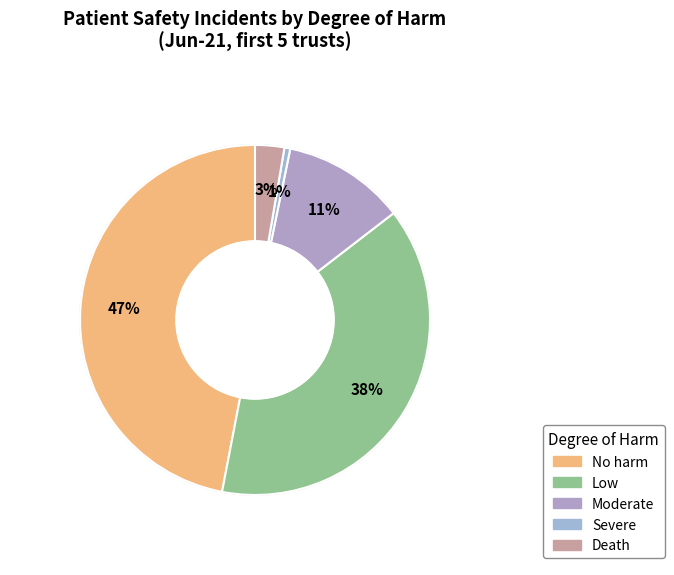

Between Low and No harm, which is larger?

No harm